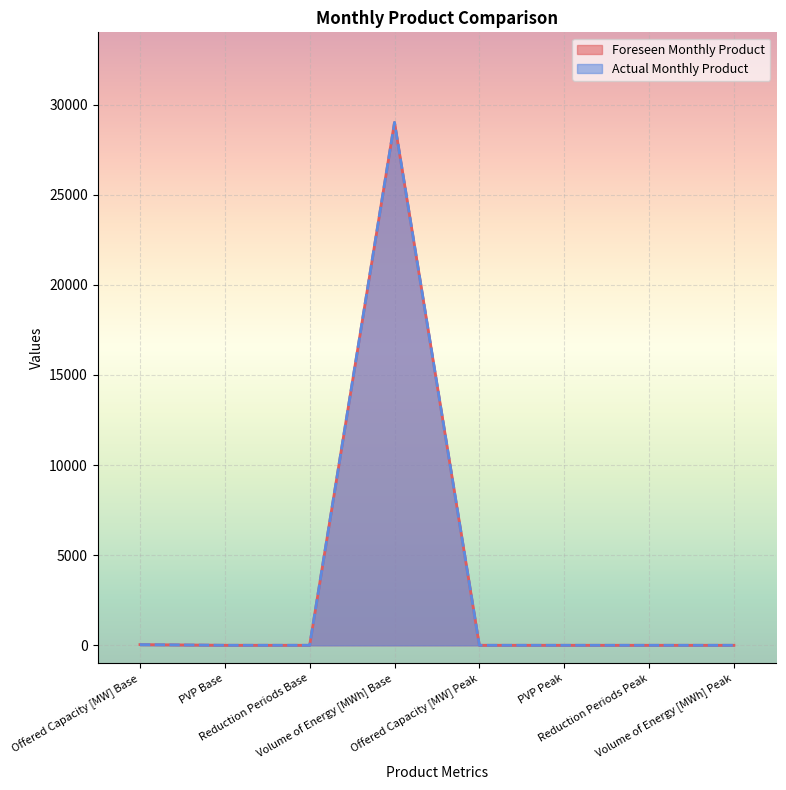

Which label corresponds to the largest value in the chart?

Volume of Energy [MWh] Base